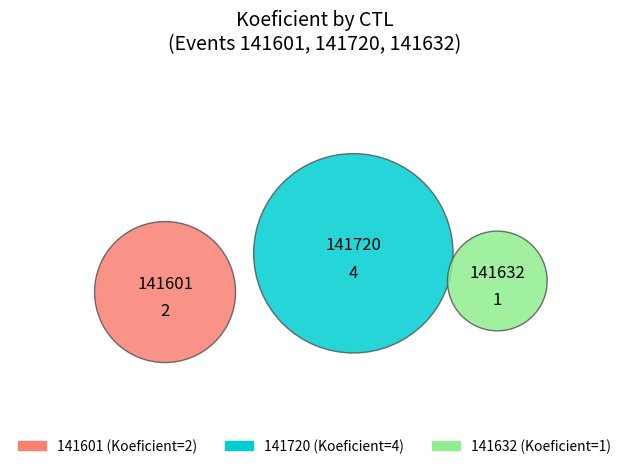

Which slice is the smallest?

141632